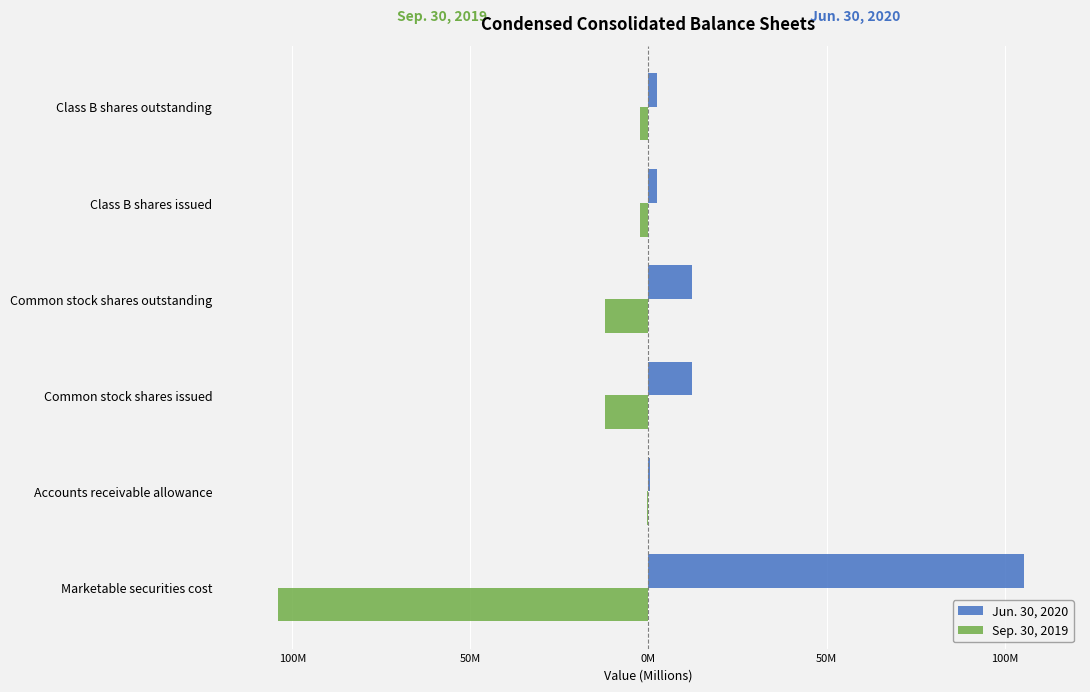

Which series has the largest range (max minus min)?

Jun. 30, 2020